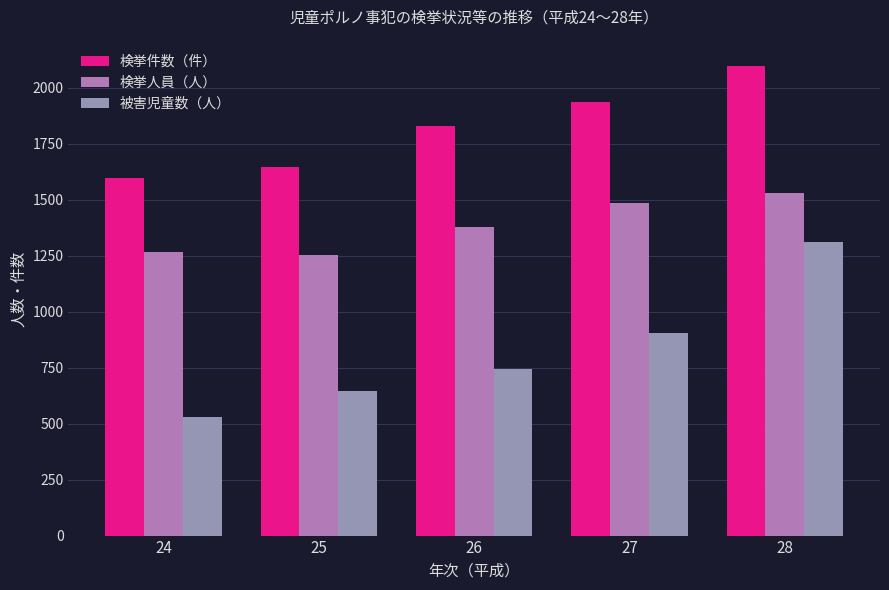

Which series has the widest spread of values?

被害児童数（人）